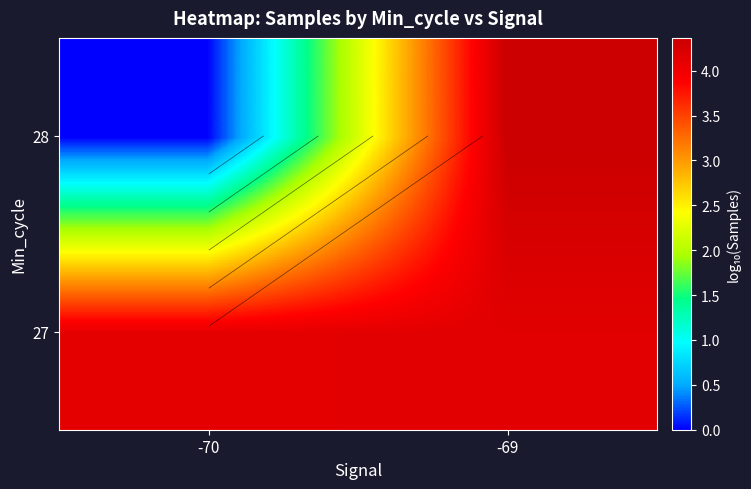

What is the total value across all series at -69?

8.5